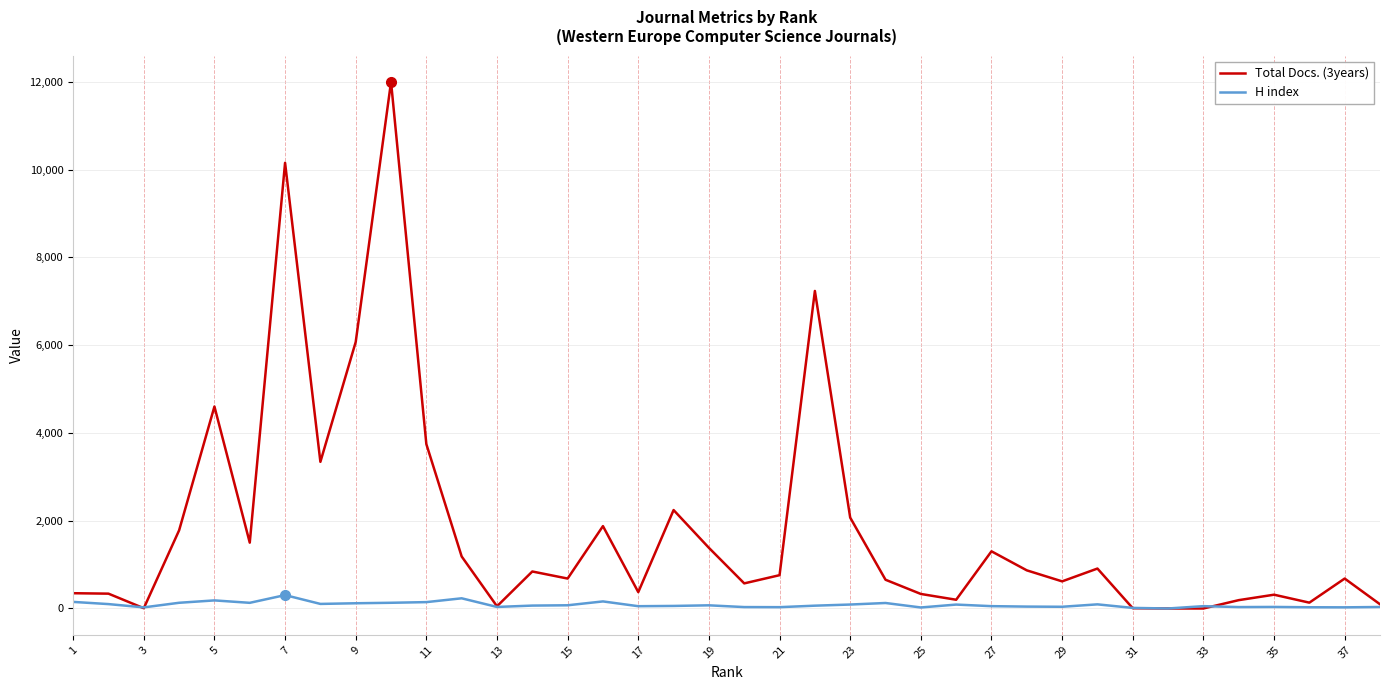

Is this an area chart (filled region under the line)?

No